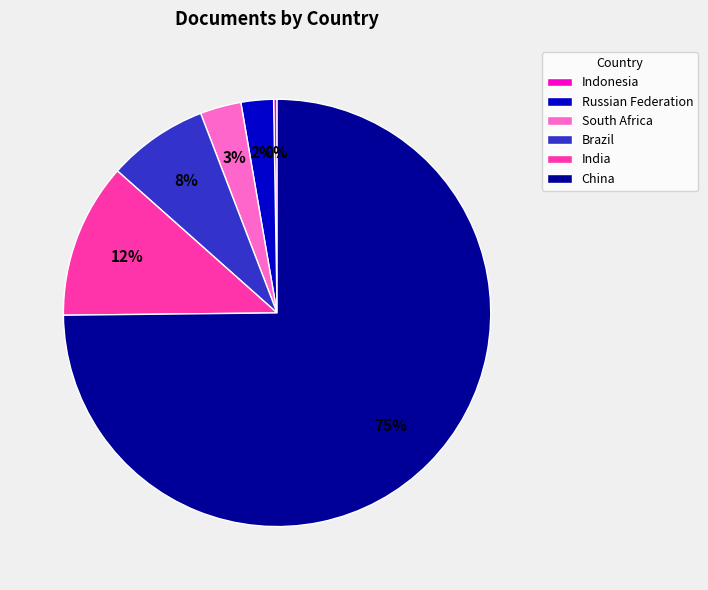

What percentage is the India slice, to the nearest percent?

12%